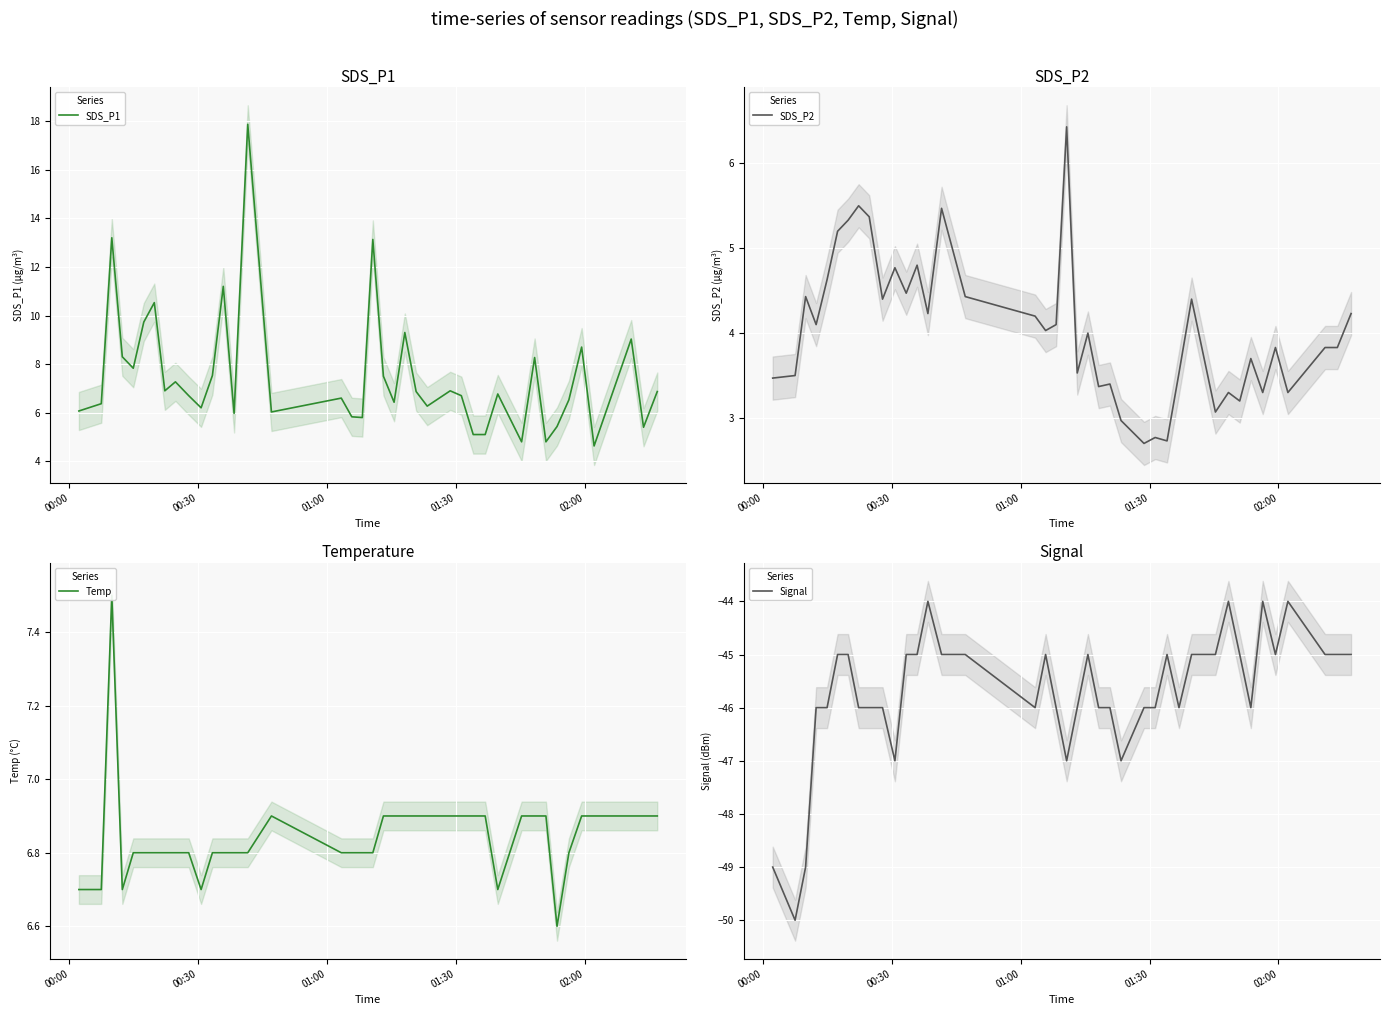

At how many categories does at least one series exceed -31?

40